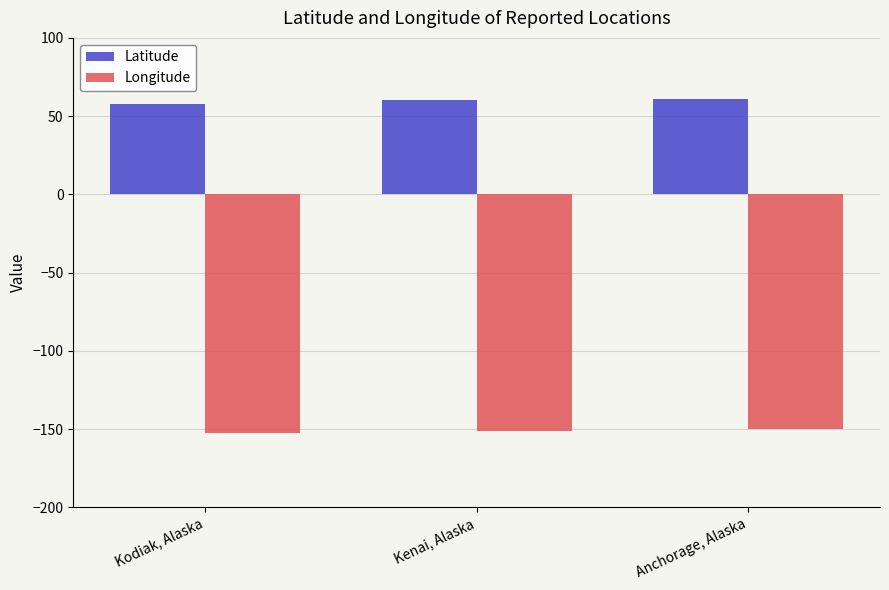

What is the greatest value displayed?

61.2